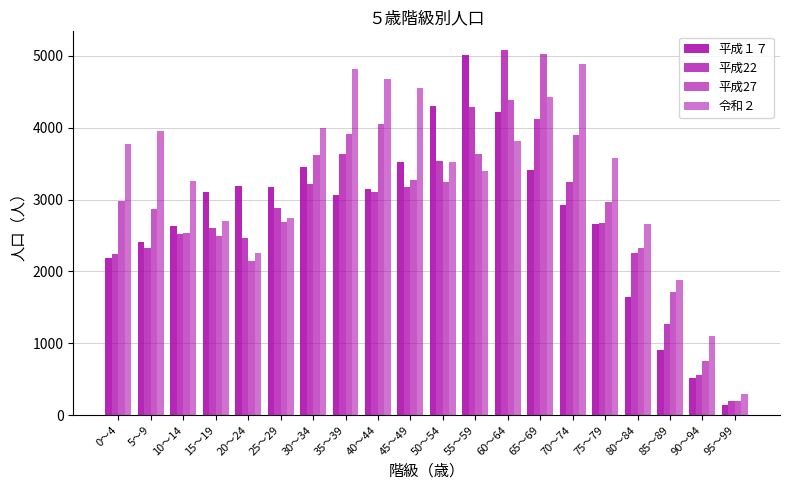

Does the chart contain any negative values?

No